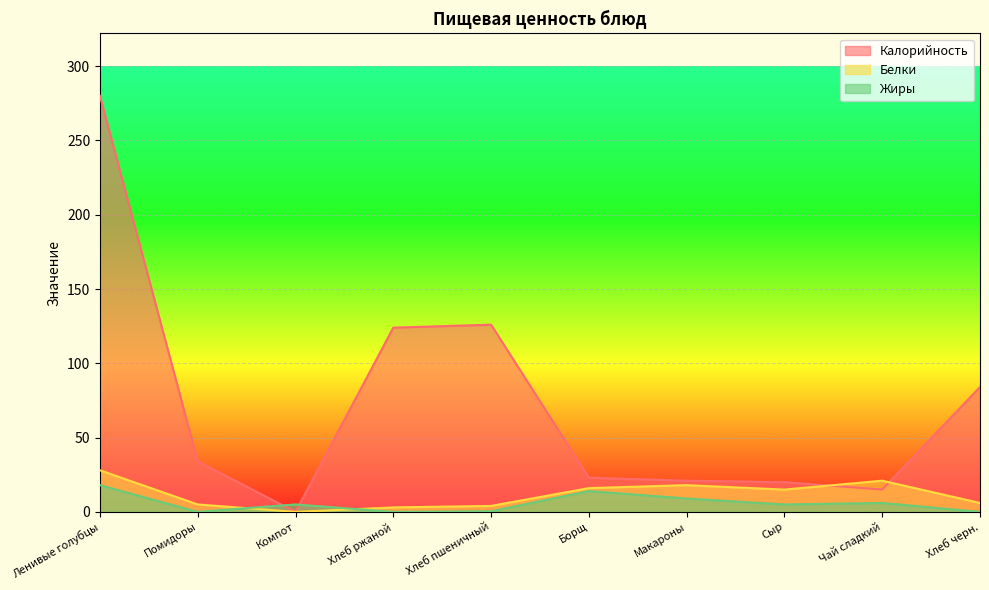

At which label does Белки first exceed 15?

Ленивые голубцы